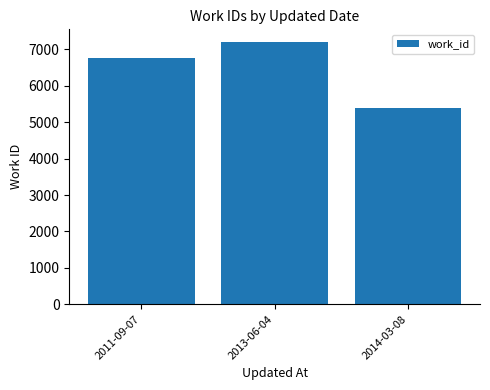

Count the number of categories in the chart.

3